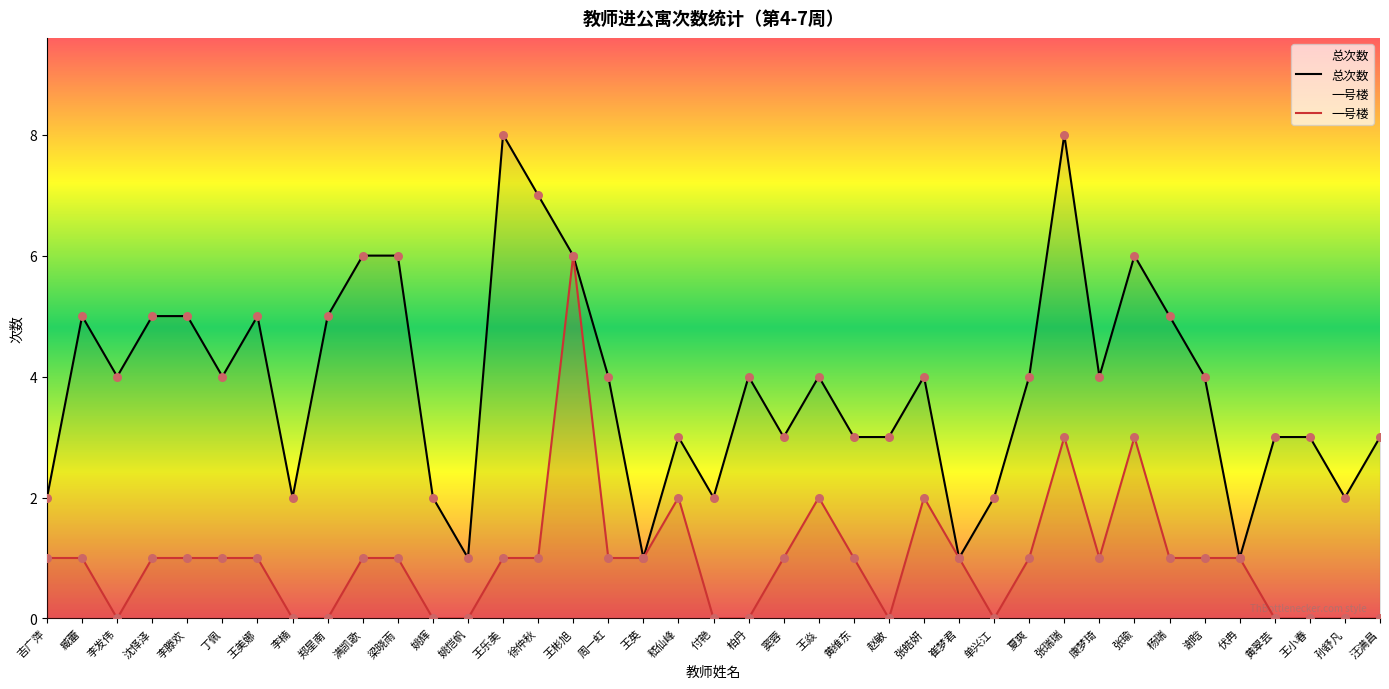

Is the value of 总次数 at 王小春 greater than the value of 一号楼 at 黄翠芸?

Yes